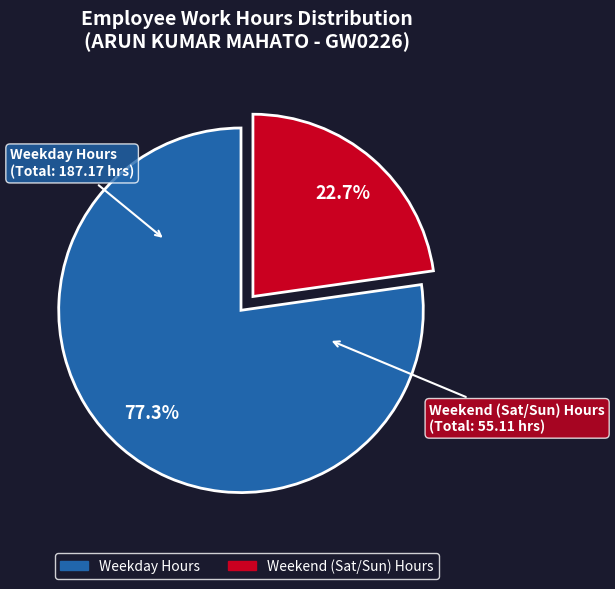

Does any single category account for the majority?

Yes